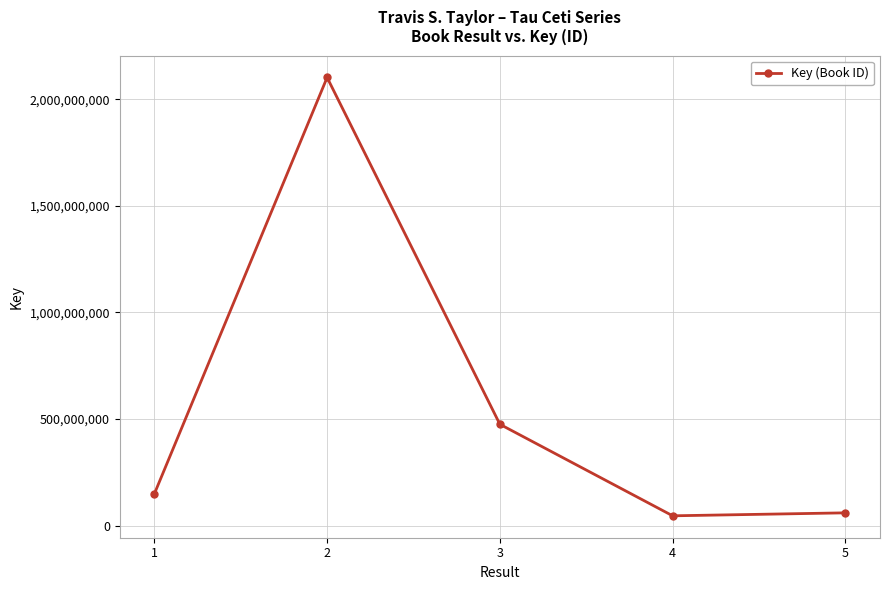

Approximately how many times larger is the value at 5 compared to 1?

0.4